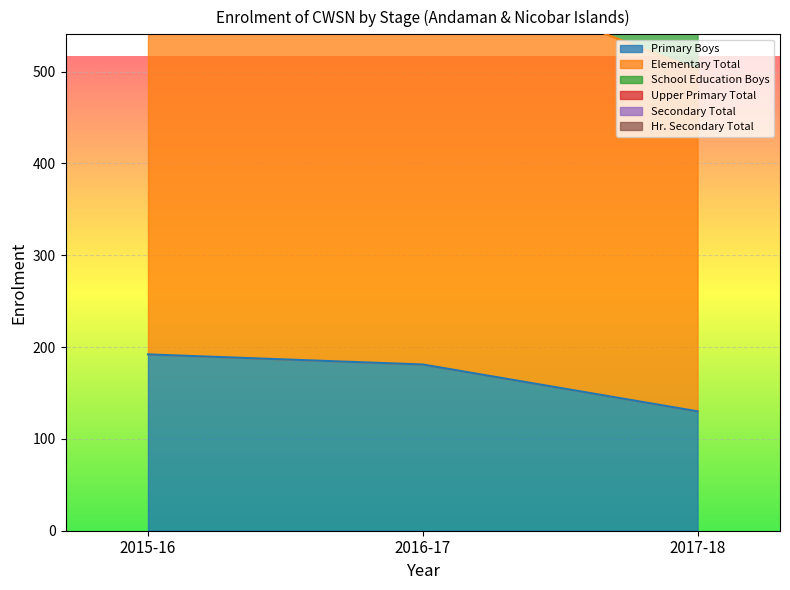

What is the difference between the highest and lowest values at 2015-16?

1217